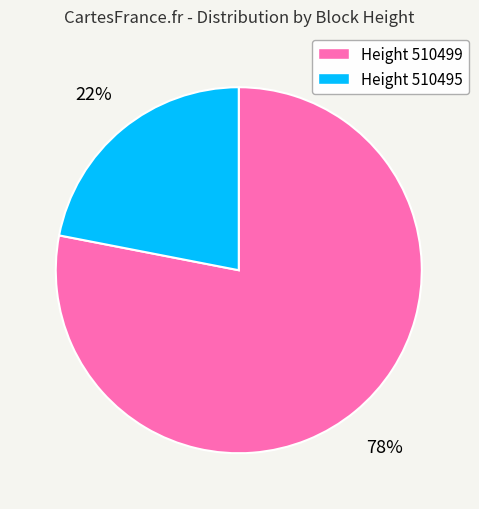

To the nearest percent, what is the average slice percentage?

50%